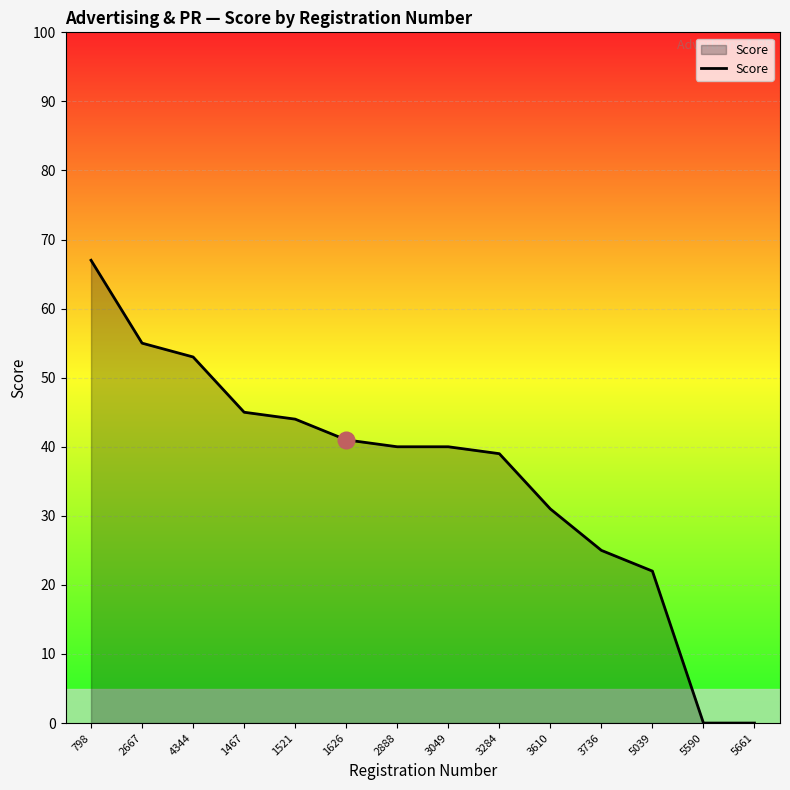

What is the maximum value shown in the chart?

67